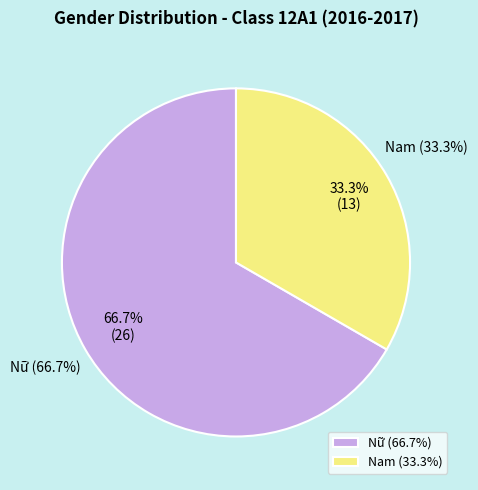

Does Nữ represent more than half of the total?

Yes